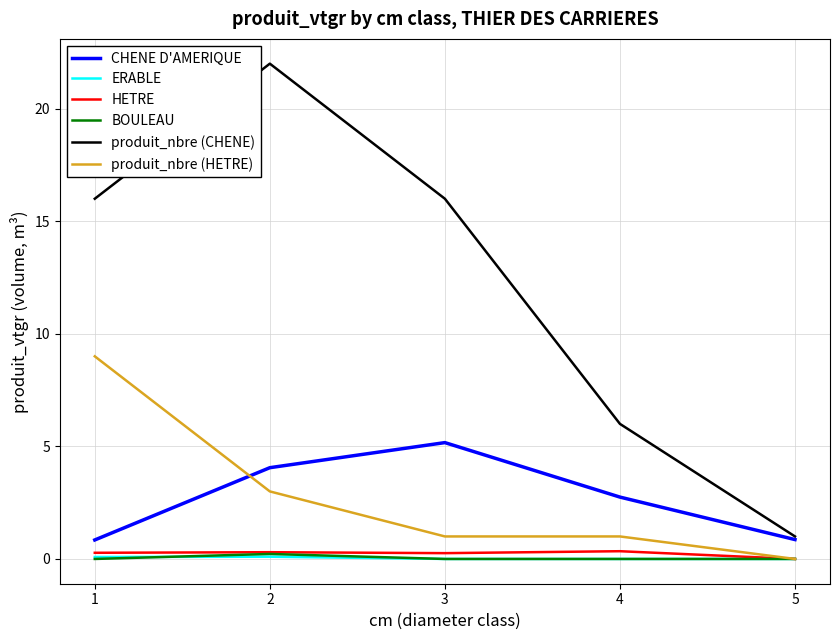

True or false: BOULEAU and produit_nbre (CHENE) intersect in this chart.

False